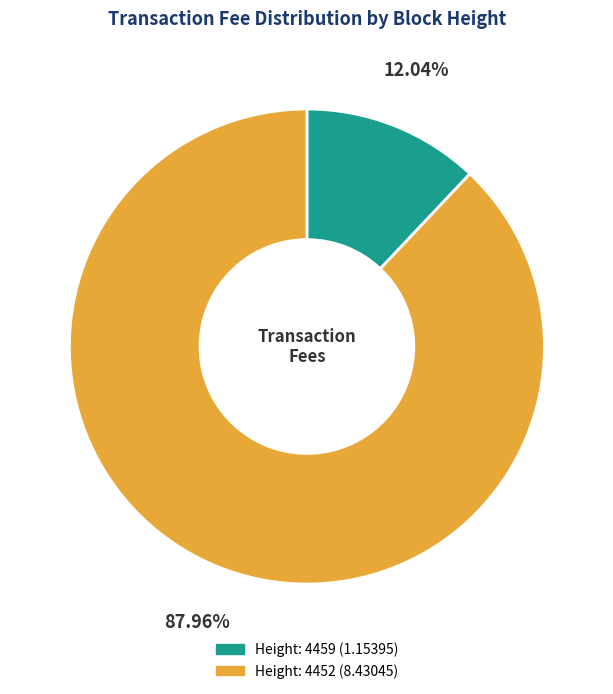

The Height: 4452 slice represents 88% of the pie. True or false?

True